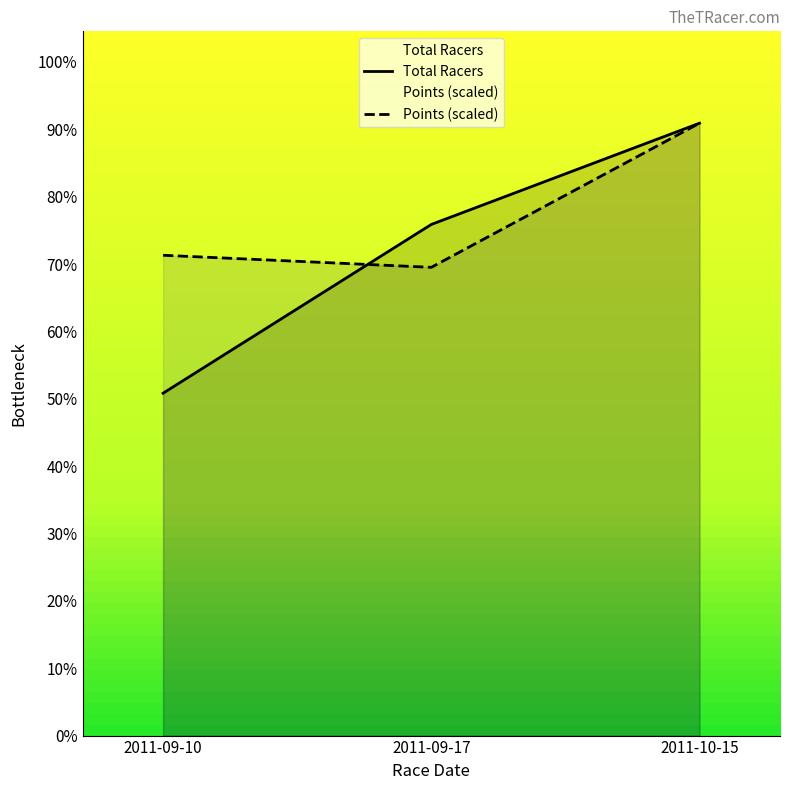

Reading left to right, transcribe all the data shown in this chart.

Total Racers: 2011-09-10=71.0	2011-09-17=106.0	2011-10-15=127.0
Points: 2011-09-10=99.6	2011-09-17=97.1	2011-10-15=127.0